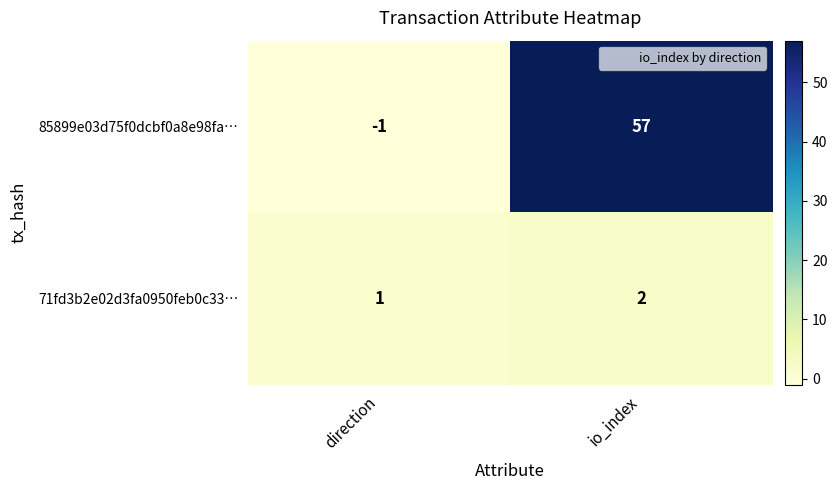

Which series has the widest spread of values?

85899e03d75f0dcbf0a8e98fa…